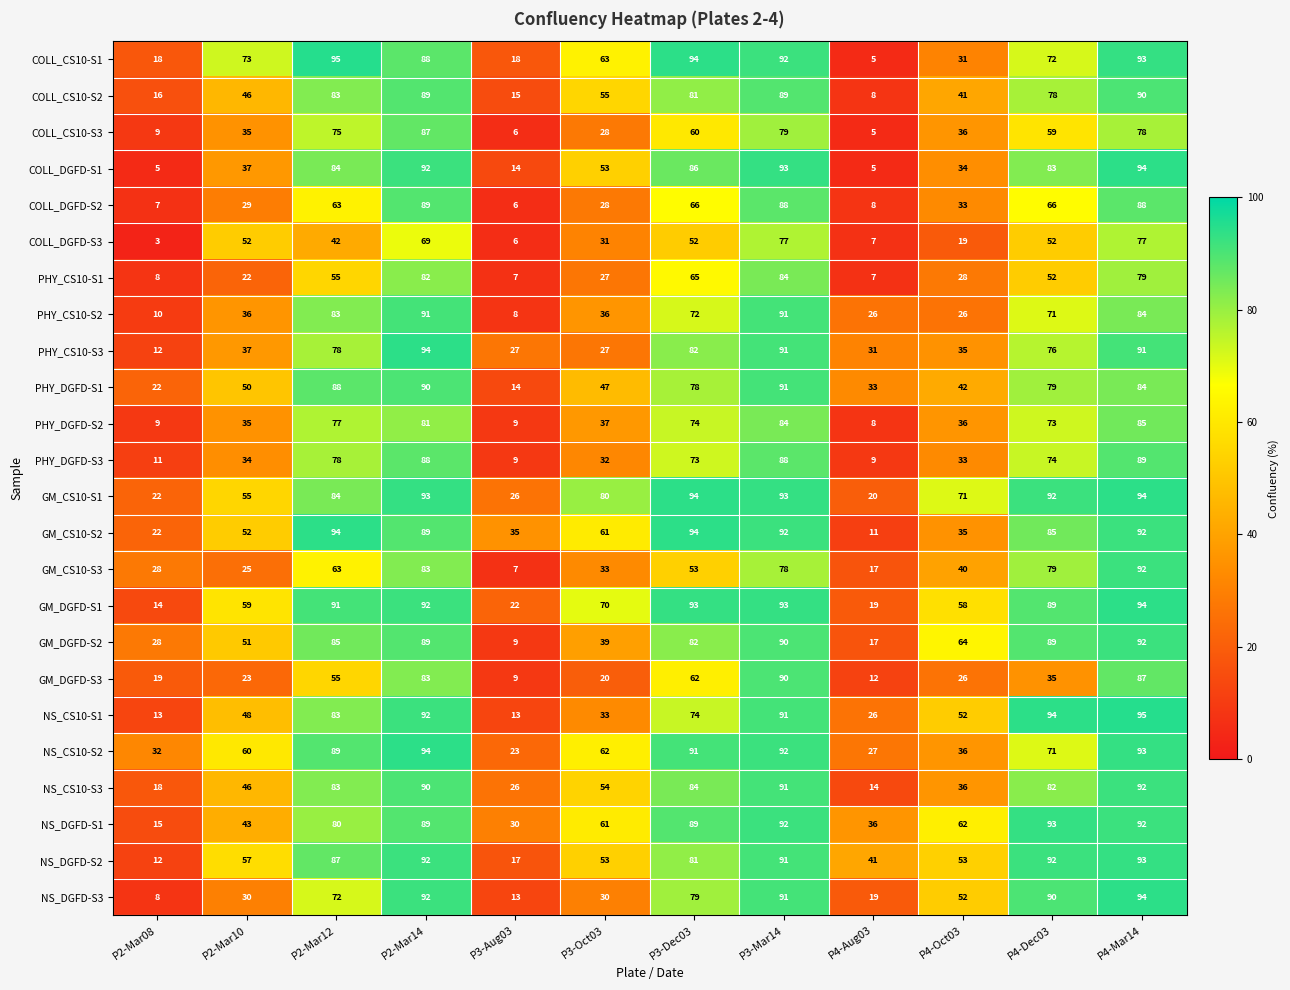

Read the PHY_DGFD-S1 value at P4-Dec03.

79